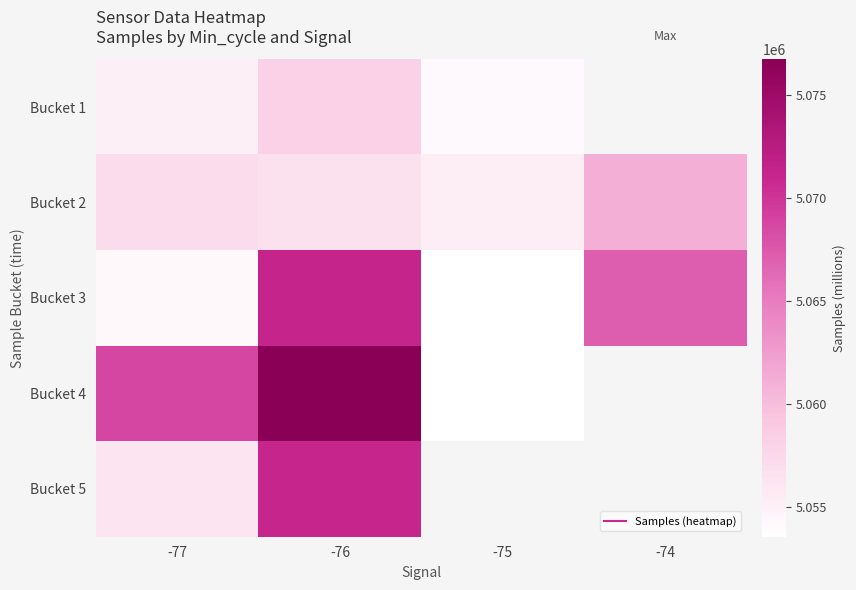

How many positive values does the Bucket 1 series have?

3